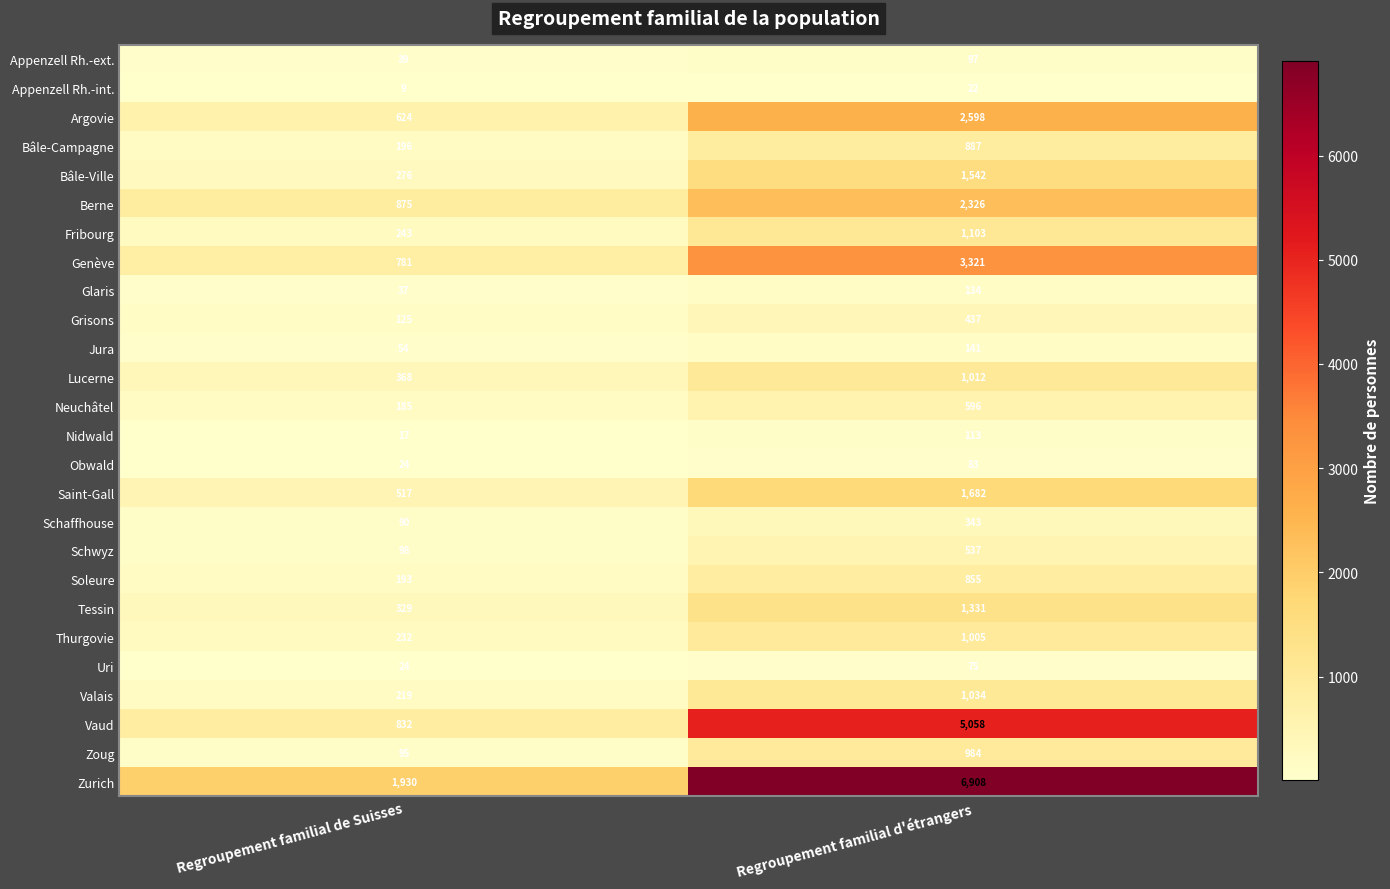

Which category has the lowest value in the Genève series?

Regroupement familial de Suisses